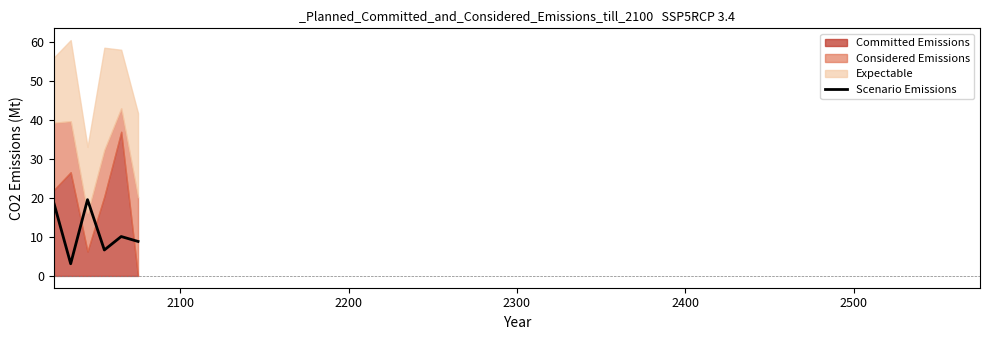

What is the minimum value for Scenario Emissions?

3.1